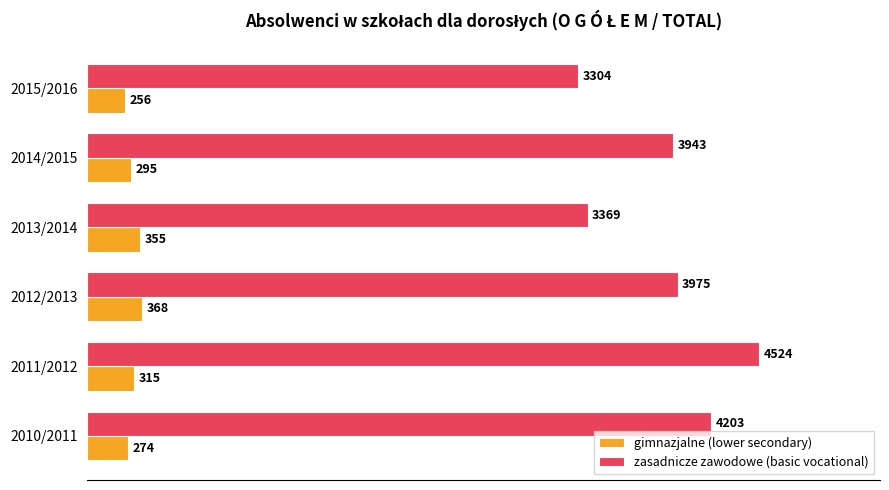

What is the spread (max minus min) of values at 2012/2013?

3607